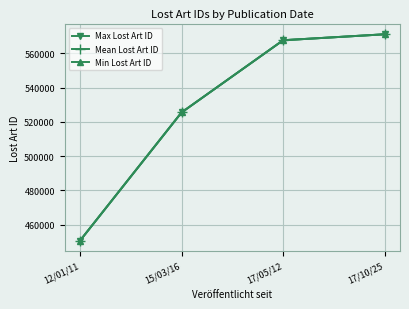

Reading left to right, what are all the values shown in this chart?

Max Lost Art ID: 450590.0	525430.0	567562.0	571043.0
Mean Lost Art ID: 450590.0	525428.5	567562.0	571040.5
Min Lost Art ID: 450590.0	525427.0	567562.0	571038.0